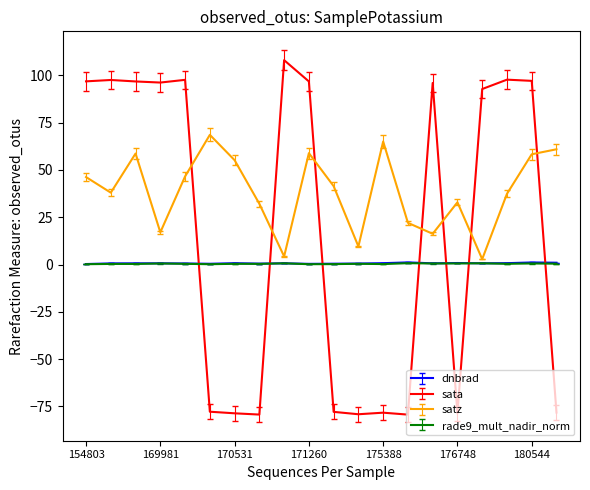

How many lines are shown in the chart?

4